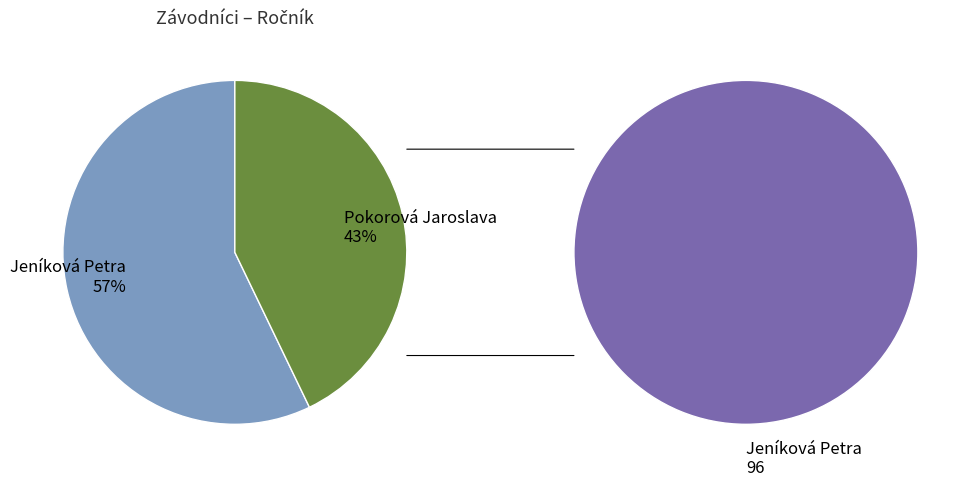

Rank the categories by value from highest to lowest.

Jeníková Petra, Pokorová Jaroslava